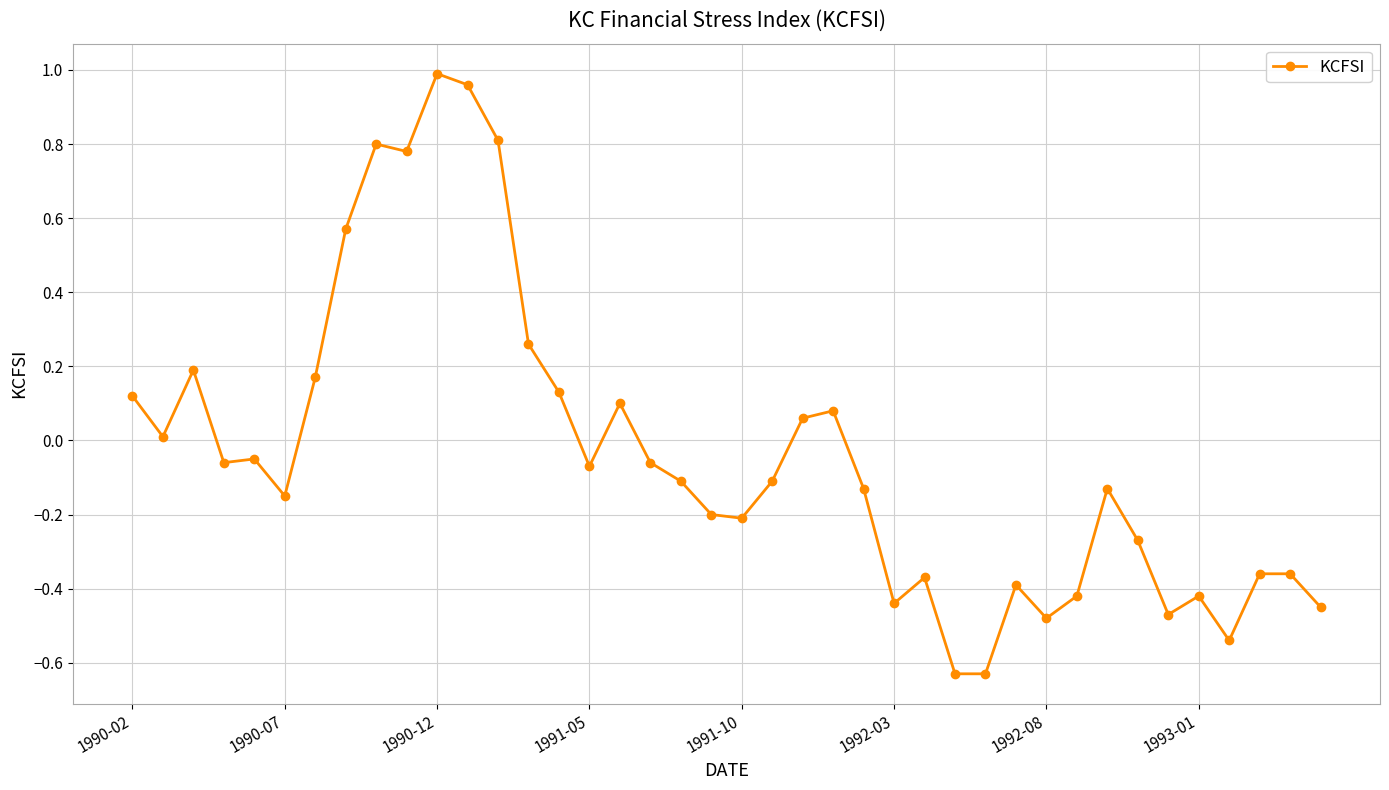

What is the sum of all values?

-1.5